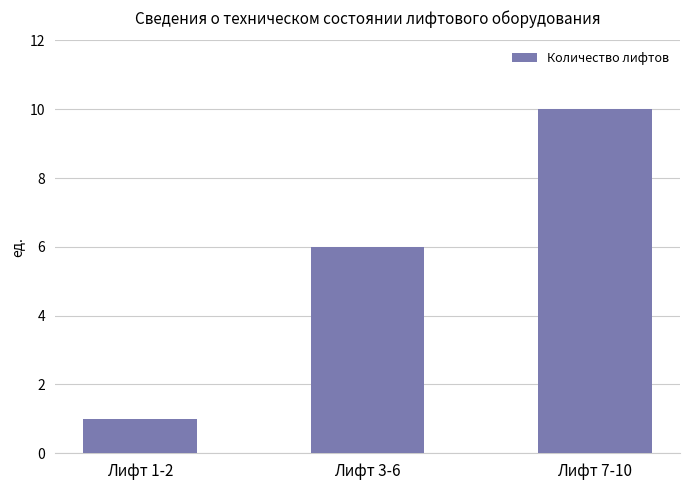

List the labels in order of value, smallest first.

Лифт 1-2, Лифт 3-6, Лифт 7-10